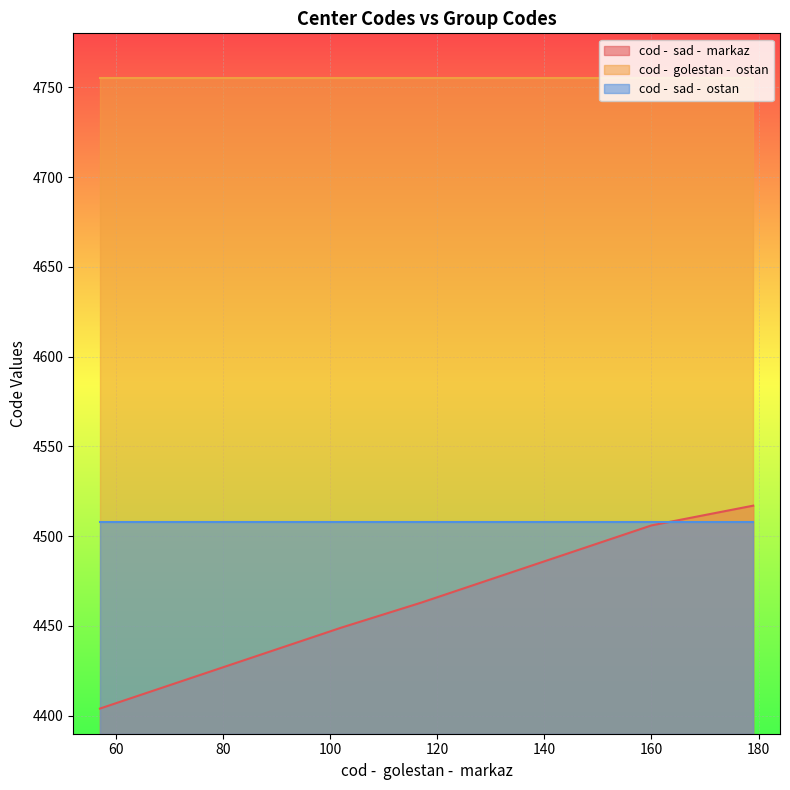

At which label is cod -  sad -  ostan closest to 4508?

124